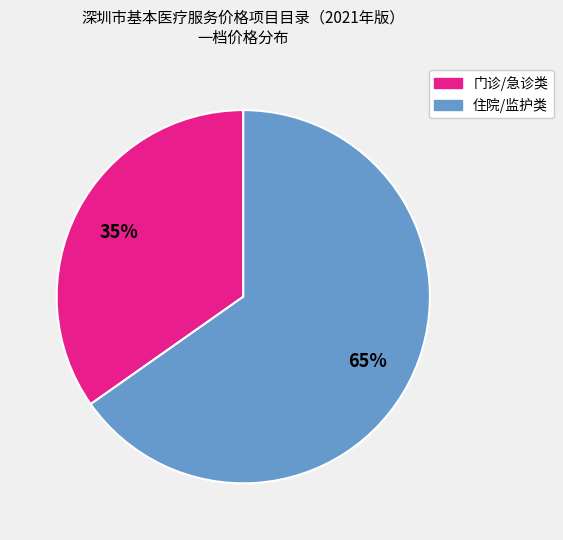

Does any single category account for the majority?

Yes